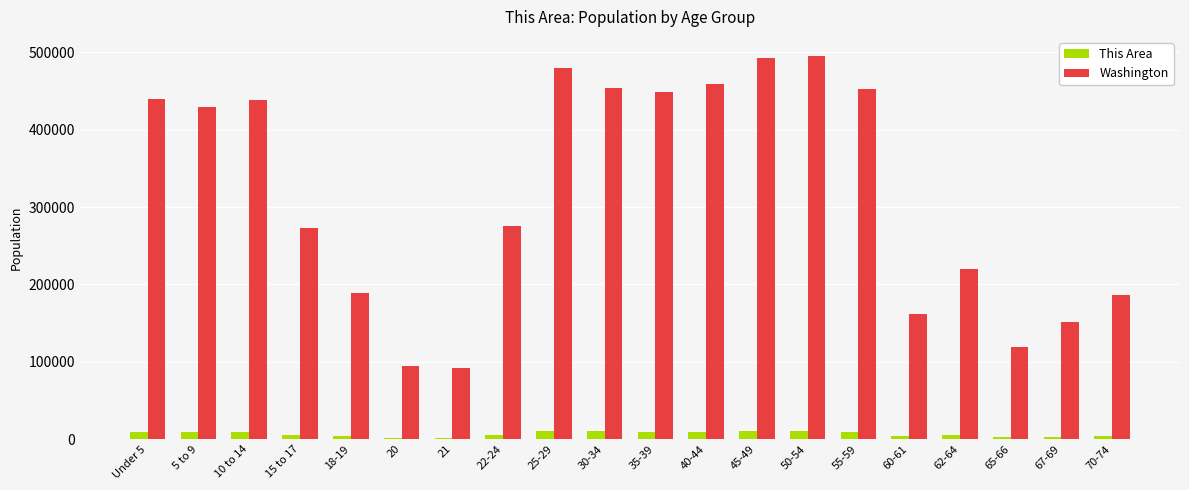

What is the smallest value displayed?

1757